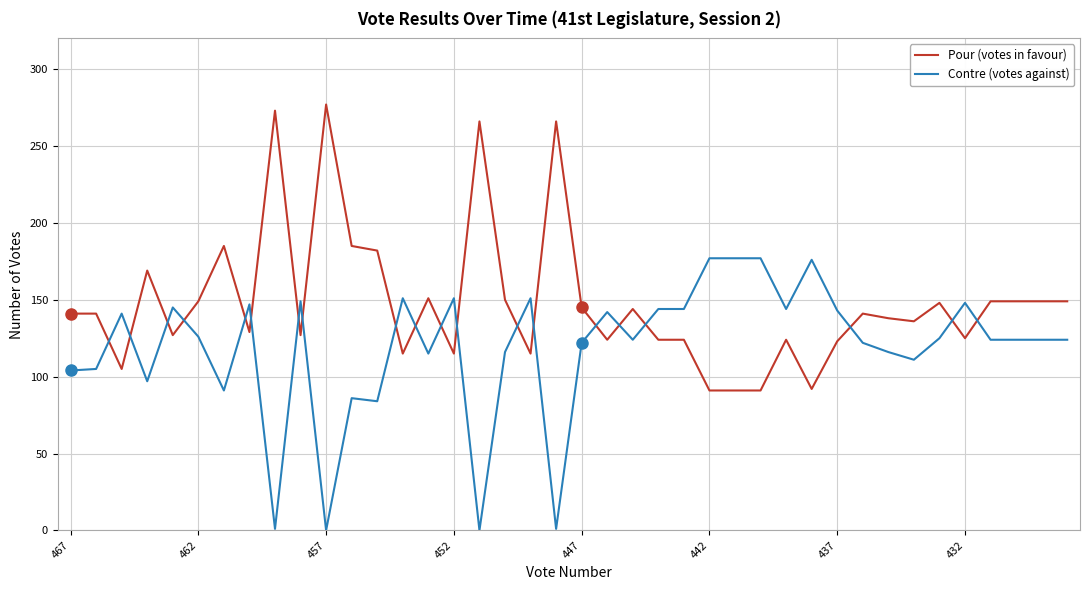

Rank the series by their maximum value, from highest to lowest.

Pour (votes in favour), Contre (votes against)